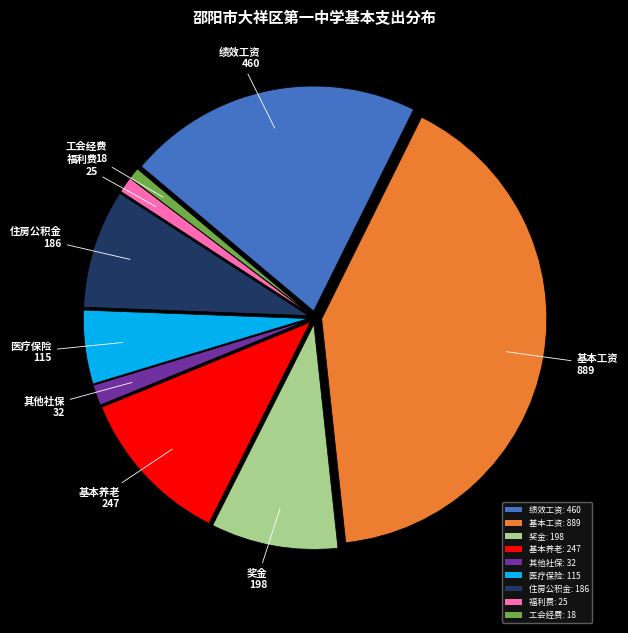

Is it true that 其他社保: 32 is 11% of the pie?

False